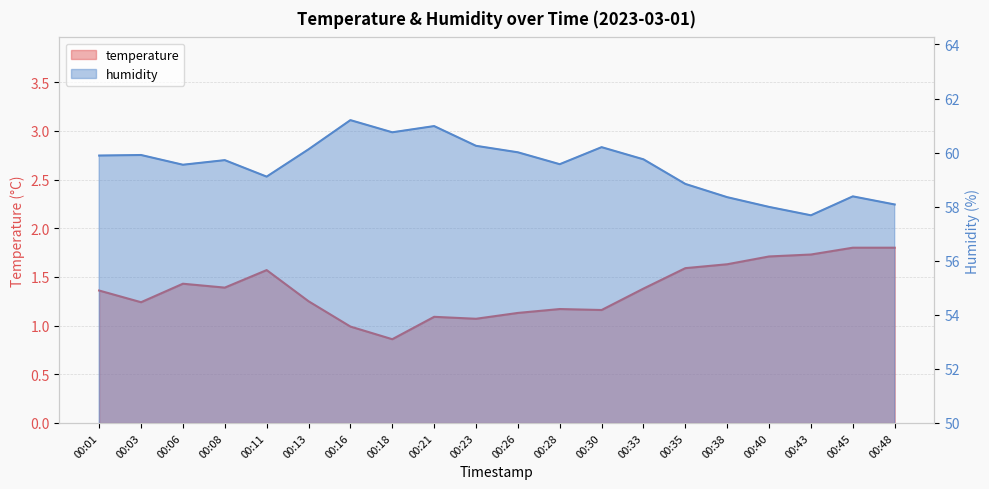

The humidity series shows 103.9 at 00:03. True or false?

False